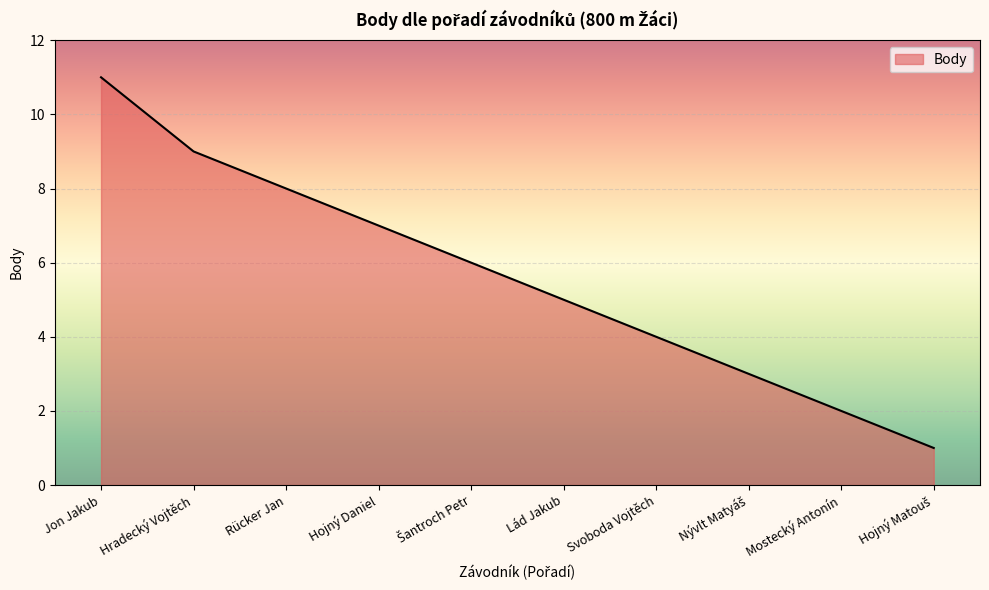

The value at Hradecký Vojtěch is 14. True or false?

False